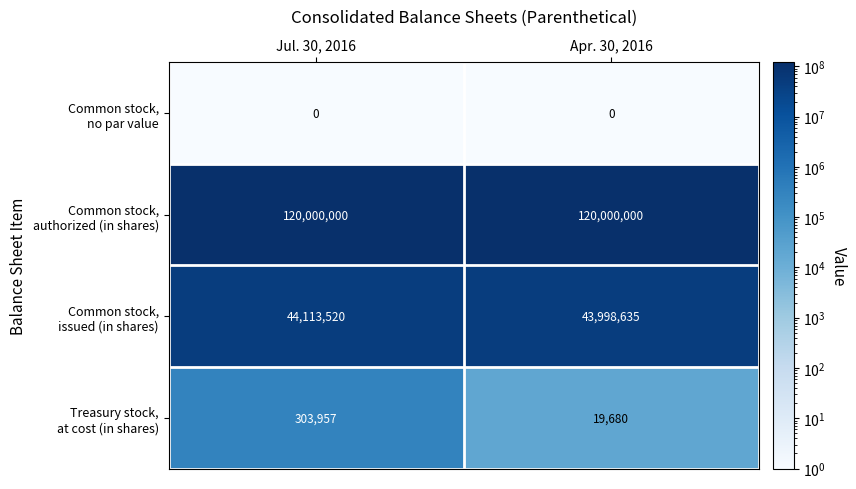

What is the total value across all series at Apr. 30, 2016?

164018315